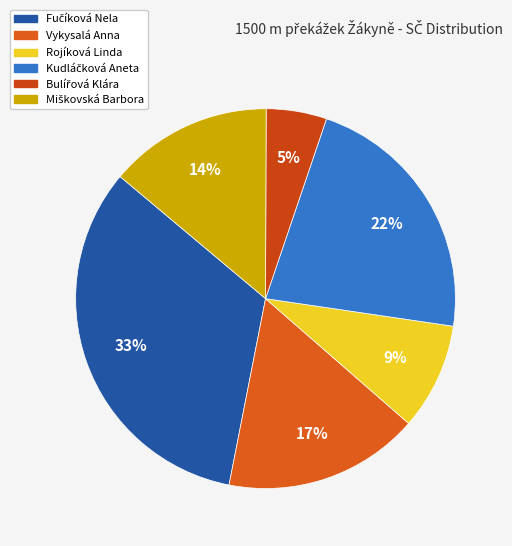

How many segments does this pie chart have?

6